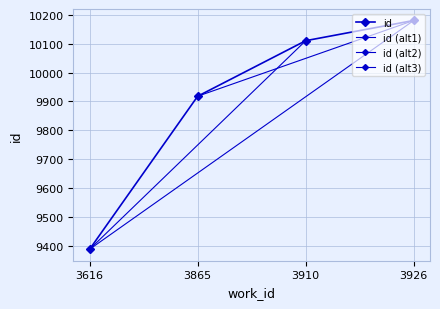

Which category has the highest value across all series?

3926